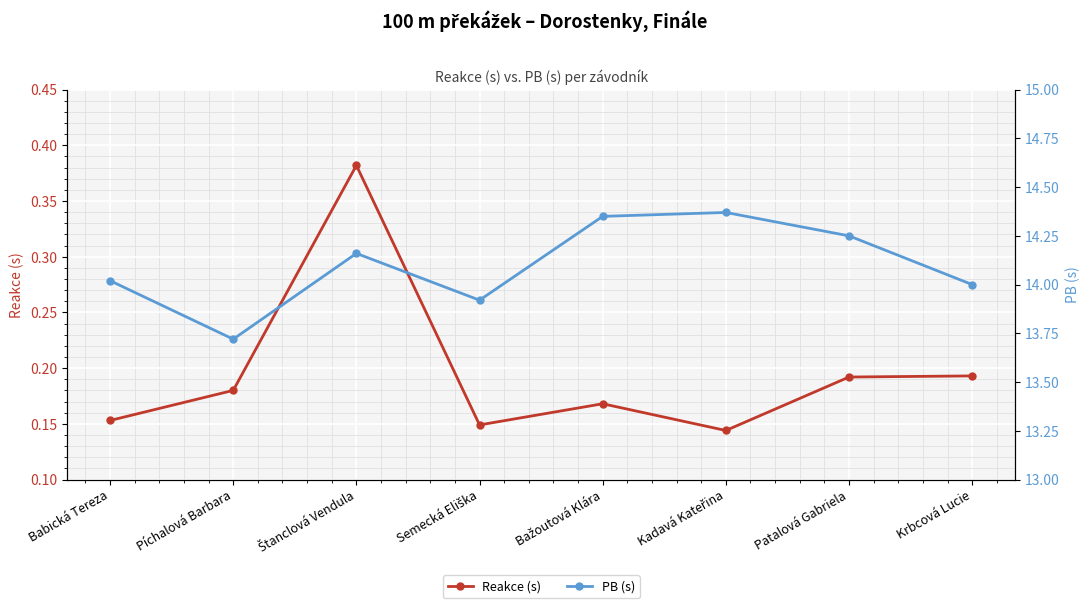

List the labels in order of Reakce (s) value, smallest first.

Kadavá Kateřina, Semecká Eliška, Babická Tereza, Bažoutová Klára, Píchalová Barbara, Patalová Gabriela, Krbcová Lucie, Štanclová Vendula